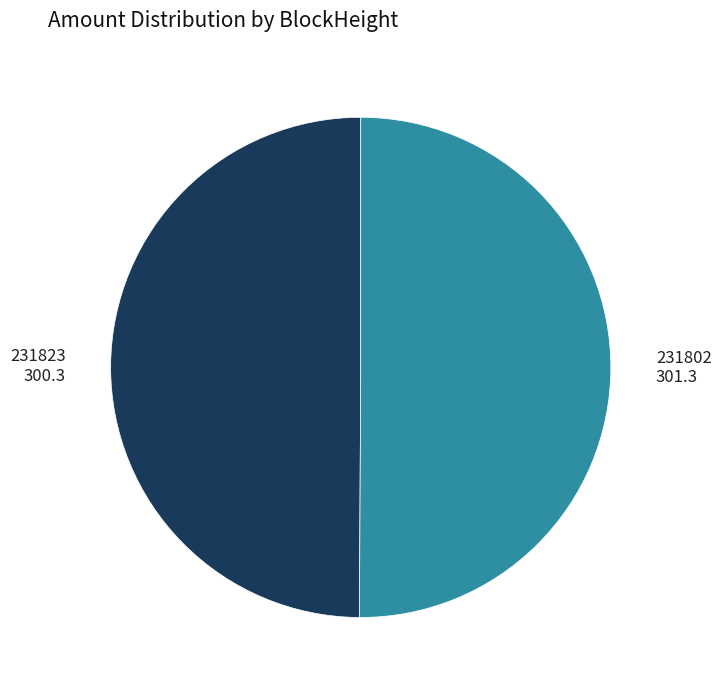

Approximately how many times larger is the value at 231802 301.3 compared to 231823 300.3?

1.0